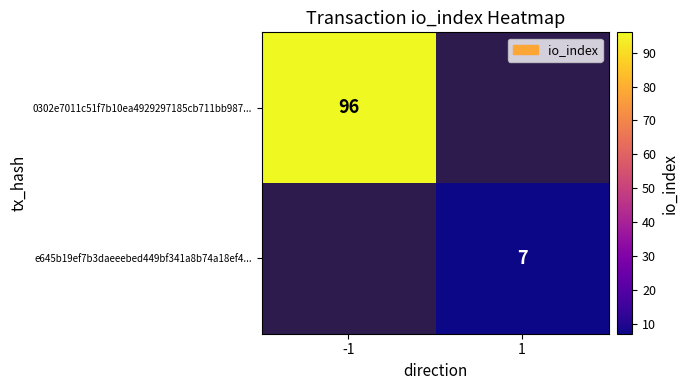

True or false: 0302e7011c51f7b10ea4929297185cb711bb987... has a value of 33 at -1.

False